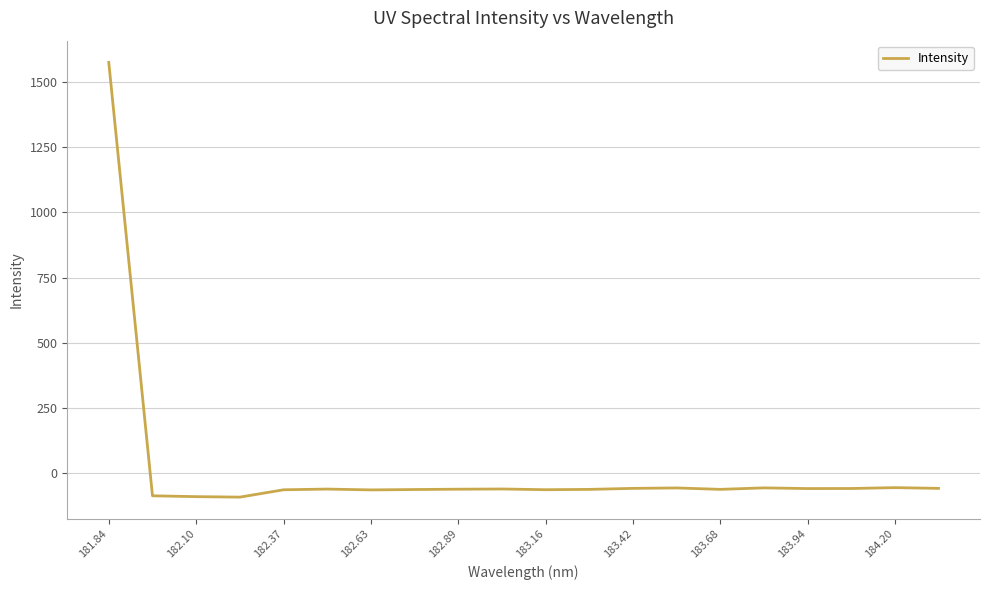

What is the greatest value displayed?

1574.0